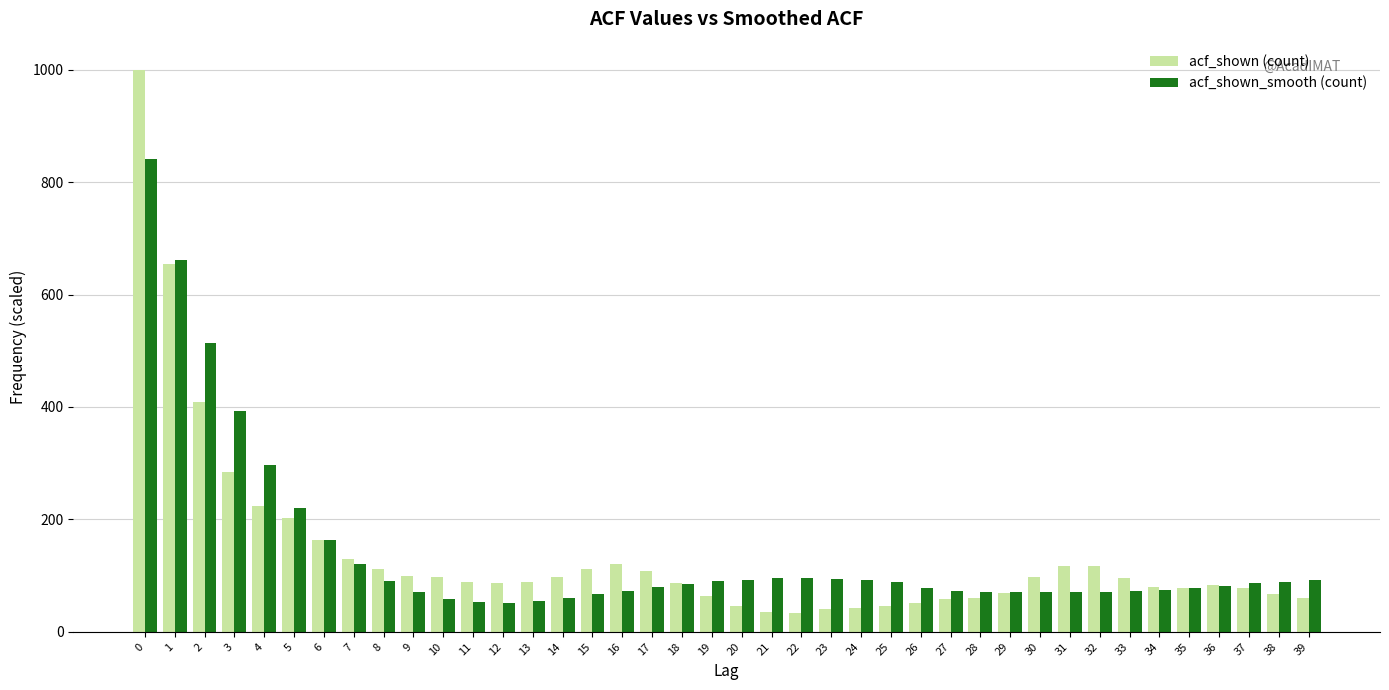

What is the total value across all series at 7?

249